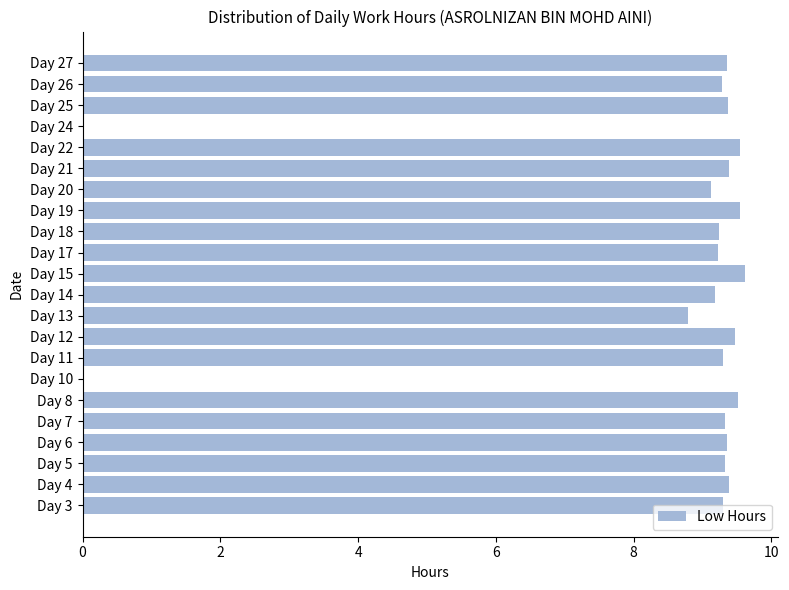

What is the sum of all values?

186.6